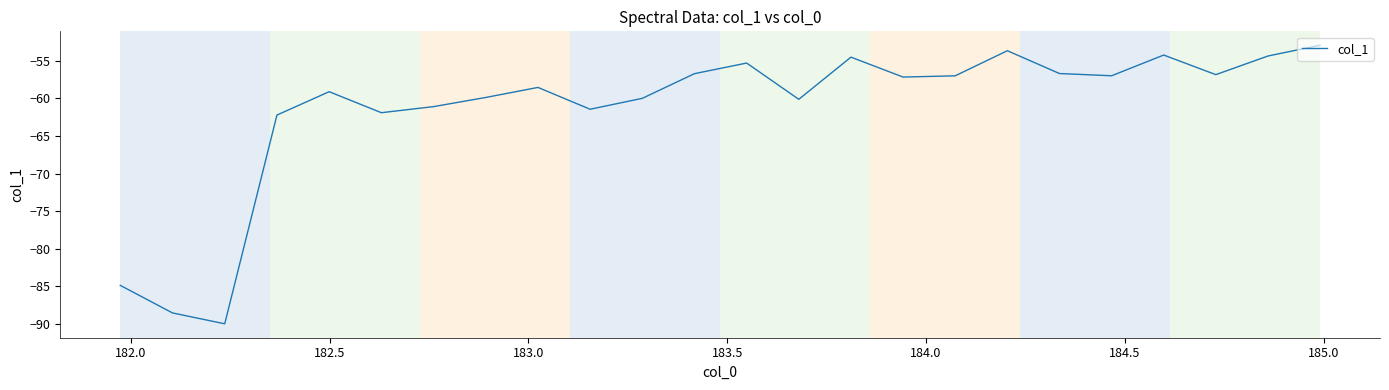

What is the average value?

-61.4